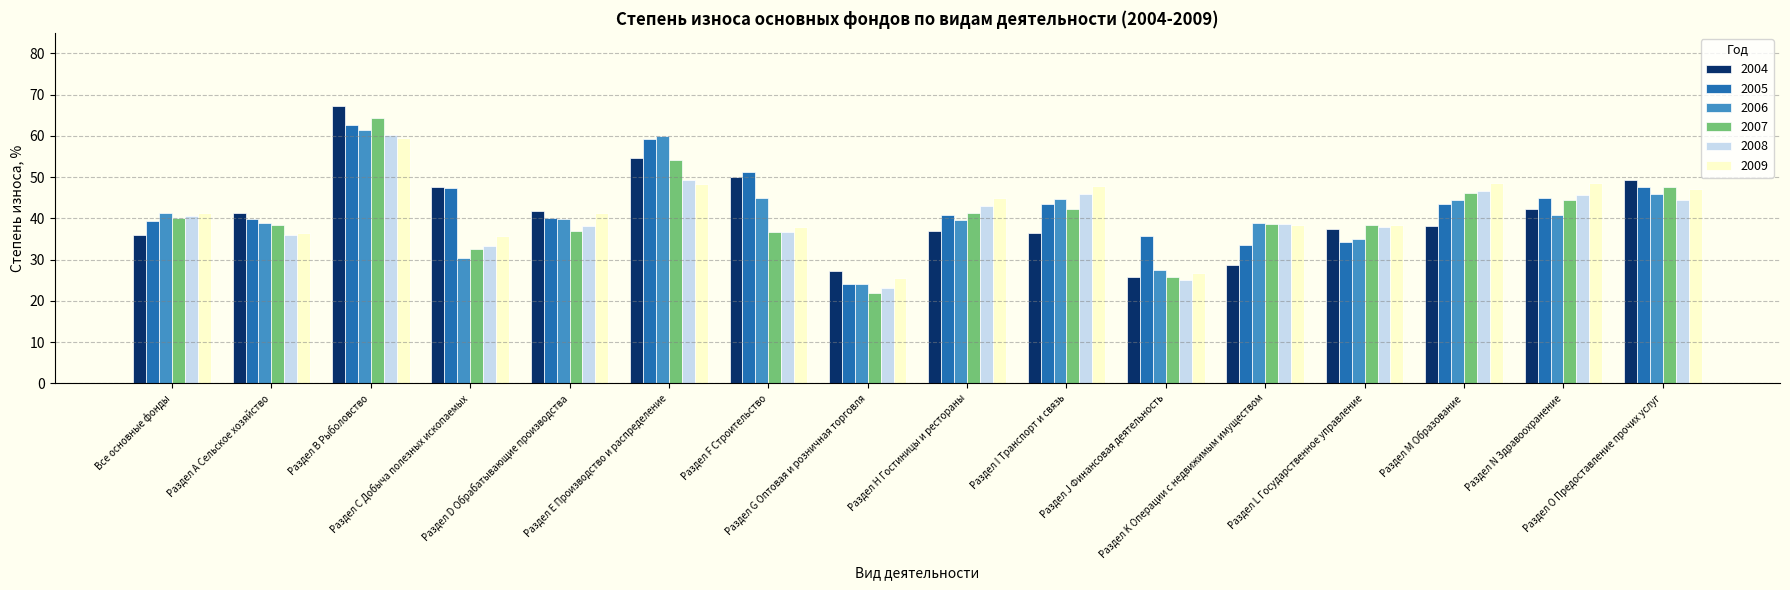

Which category has the lowest value across all series?

Раздел G Оптовая и розничная торговля